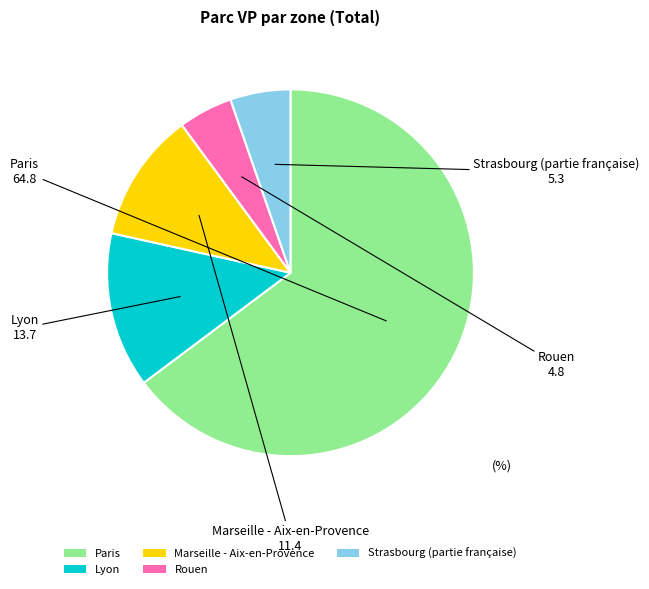

Rank the categories by value from highest to lowest.

Paris, Lyon, Marseille - Aix-en-Provence, Strasbourg (partie française), Rouen